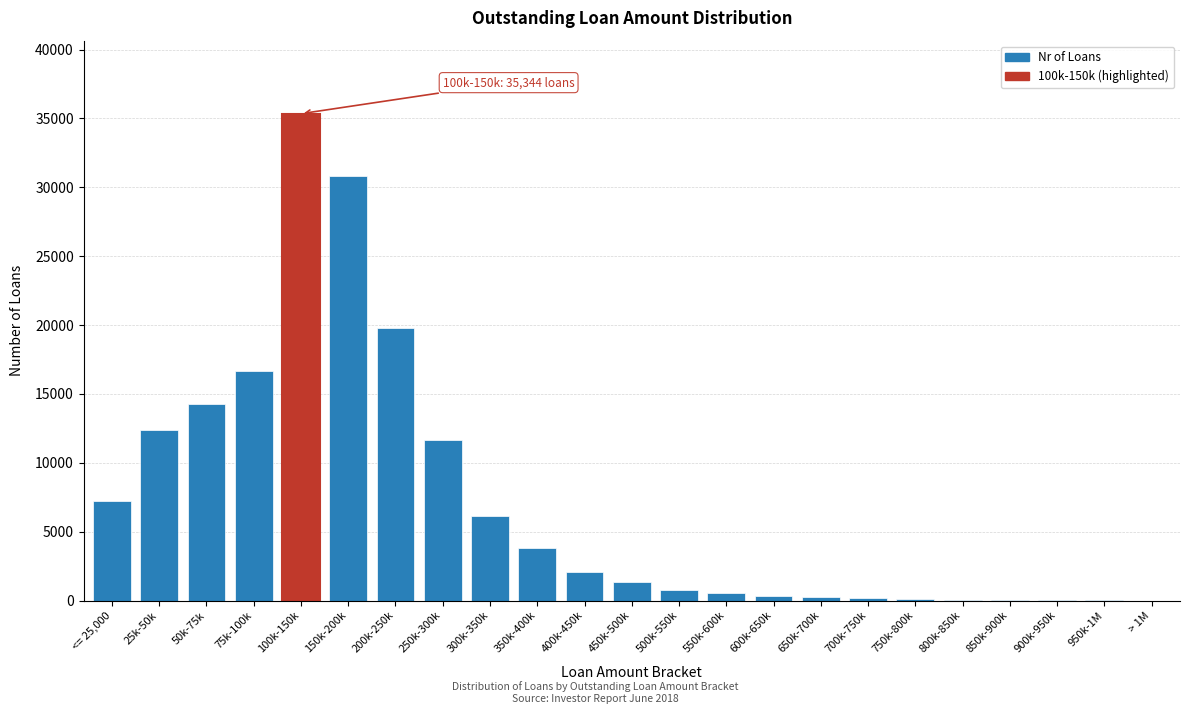

Is it true that the value at 300k-350k is 6171?

True